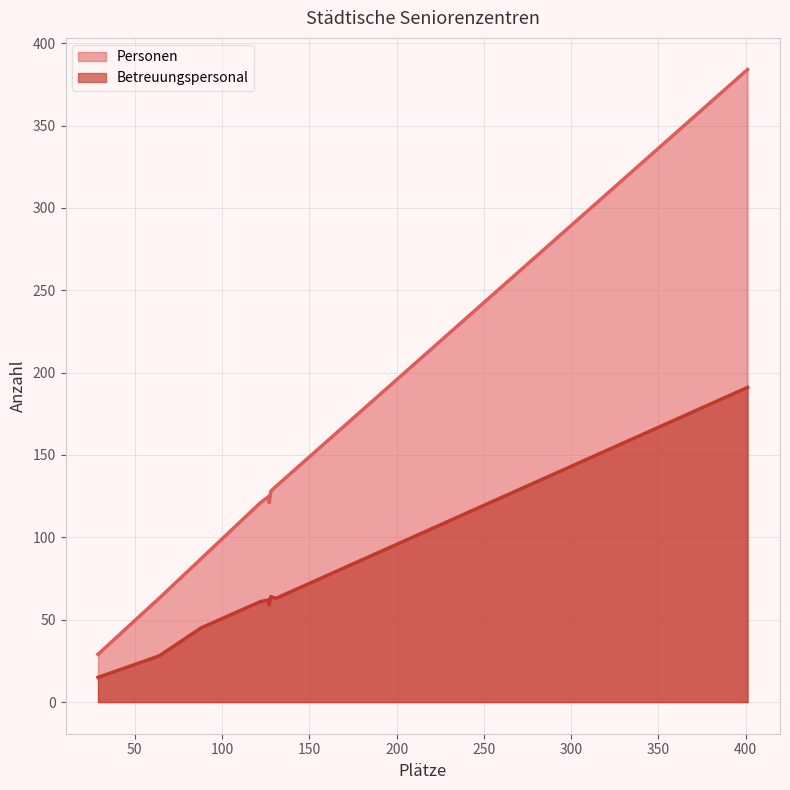

True or false: Betreuungspersonal_line and Personen_line cross at least once.

False